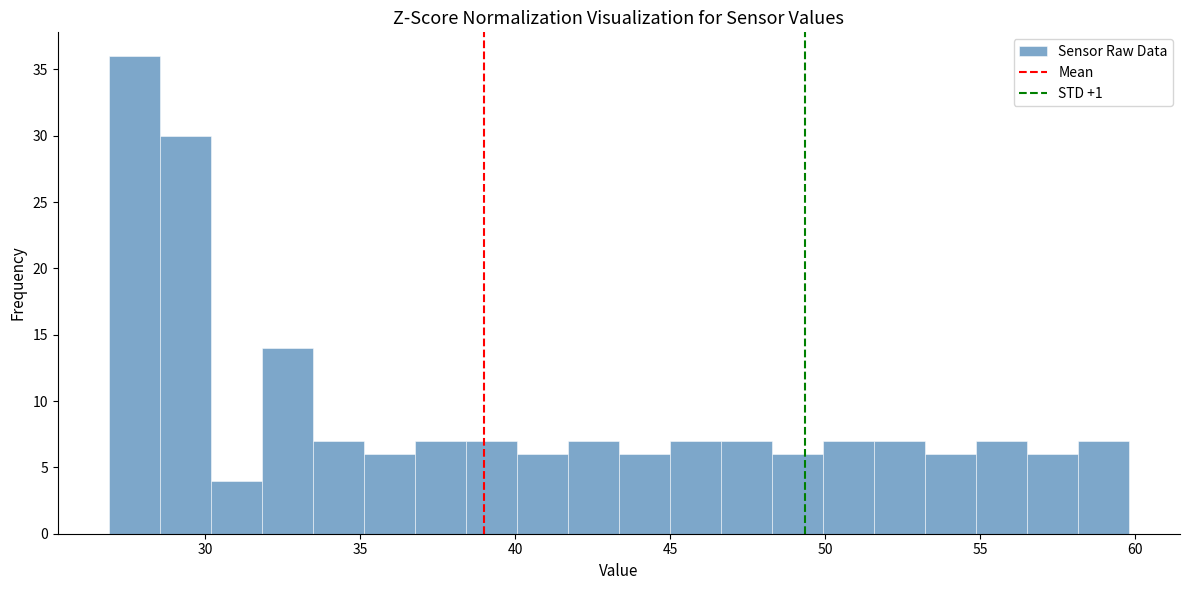

Read against the x-axis, roughly where is the centre of the tallest bar?

27.5